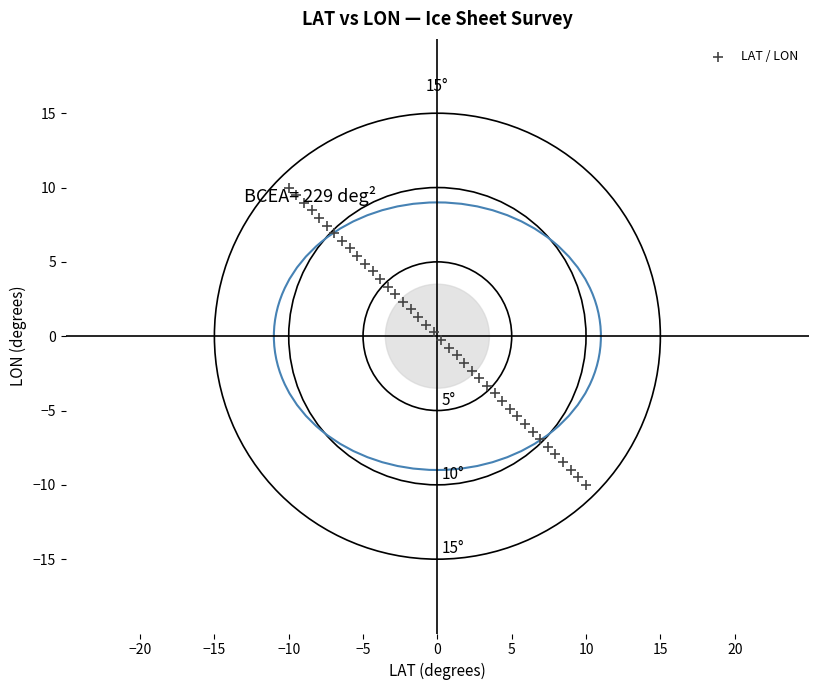

What is the range of X values (max minus min)?

20.0